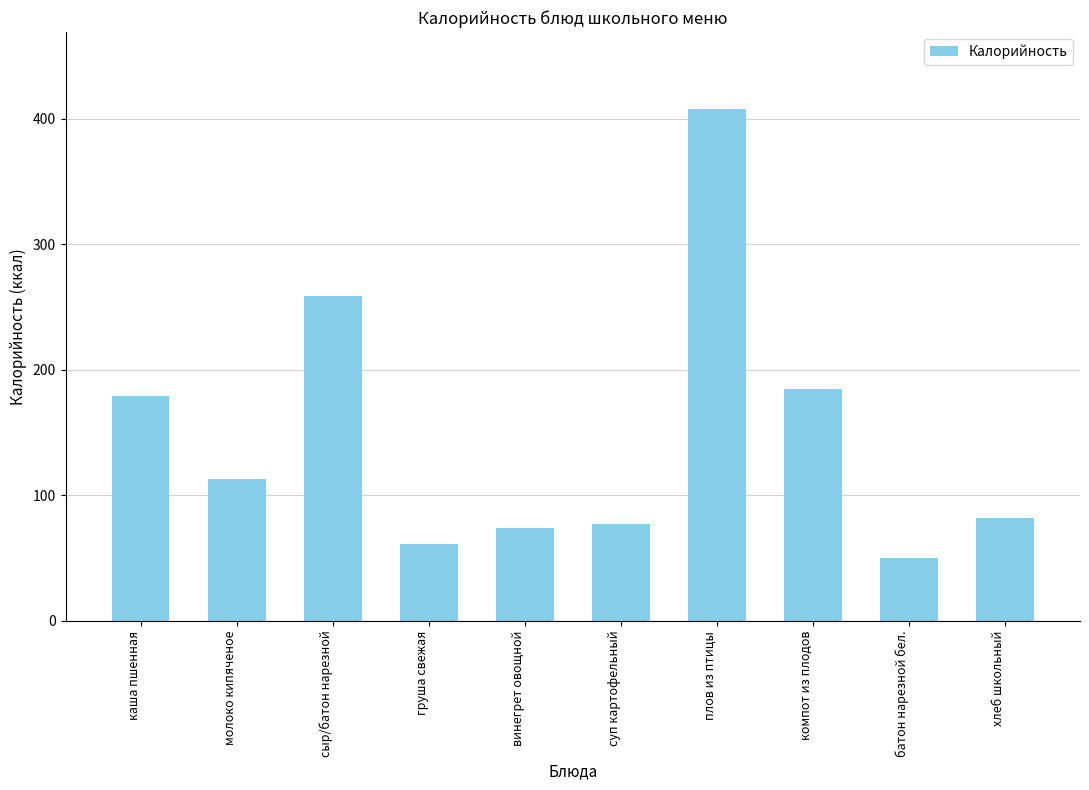

Approximately how many times larger is the value at винегрет овощной compared to груша свежая?

1.2